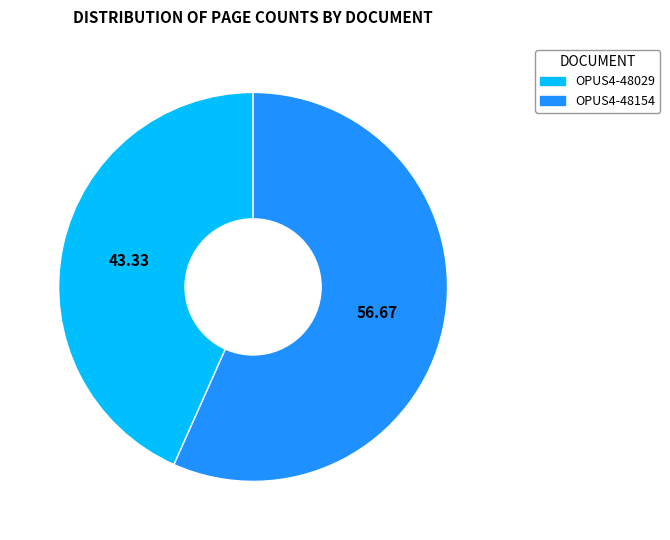

How many slices are in this pie chart?

2